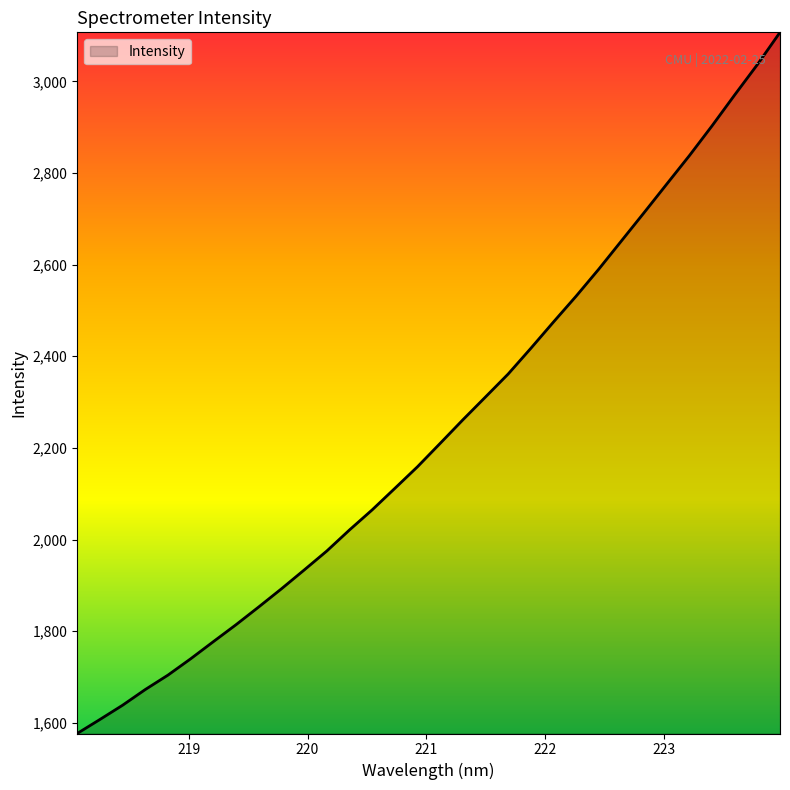

What is the greatest value displayed?

3107.0